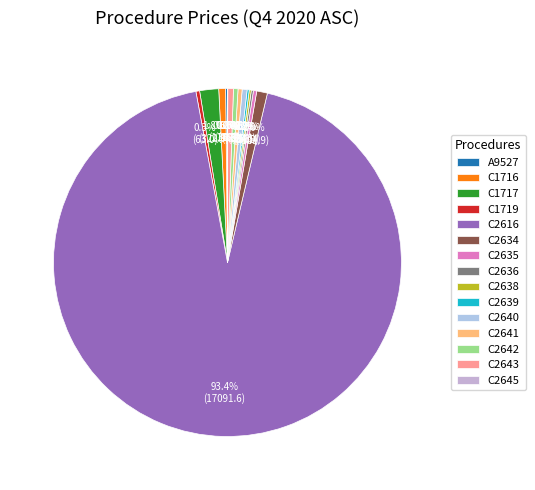

Between C2636 and C2642, which is larger?

C2642